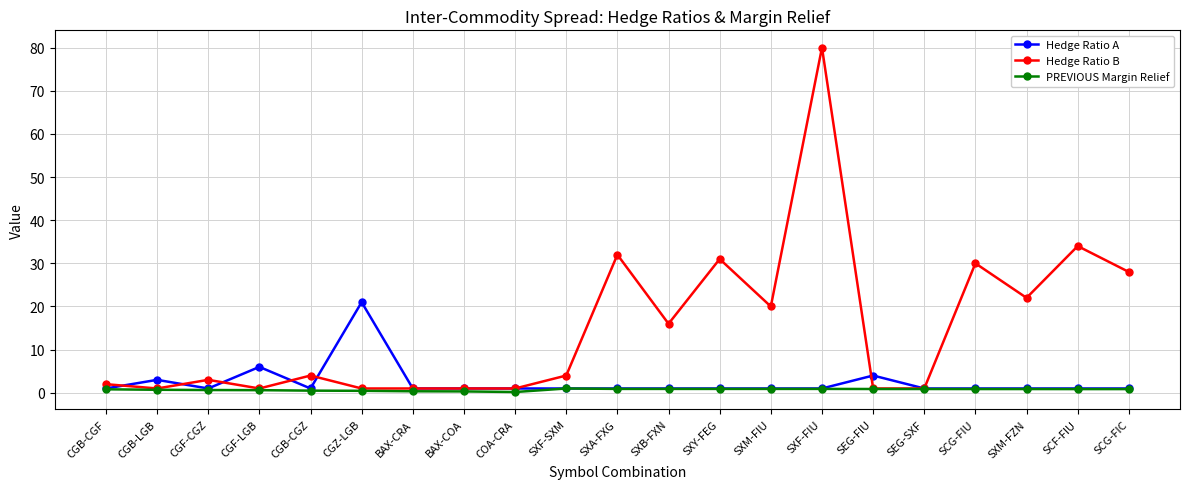

What position from the right is CGF-CGZ?

19